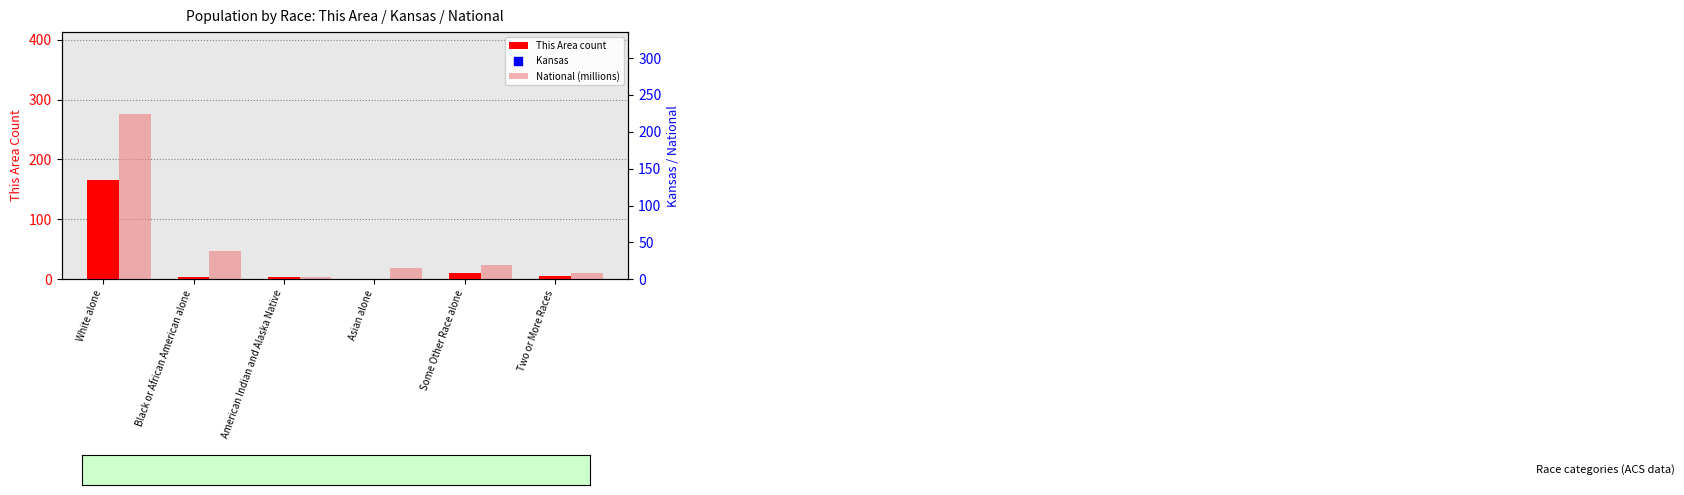

What is the total value across all series at American Indian and Alaska Native?

28155.9